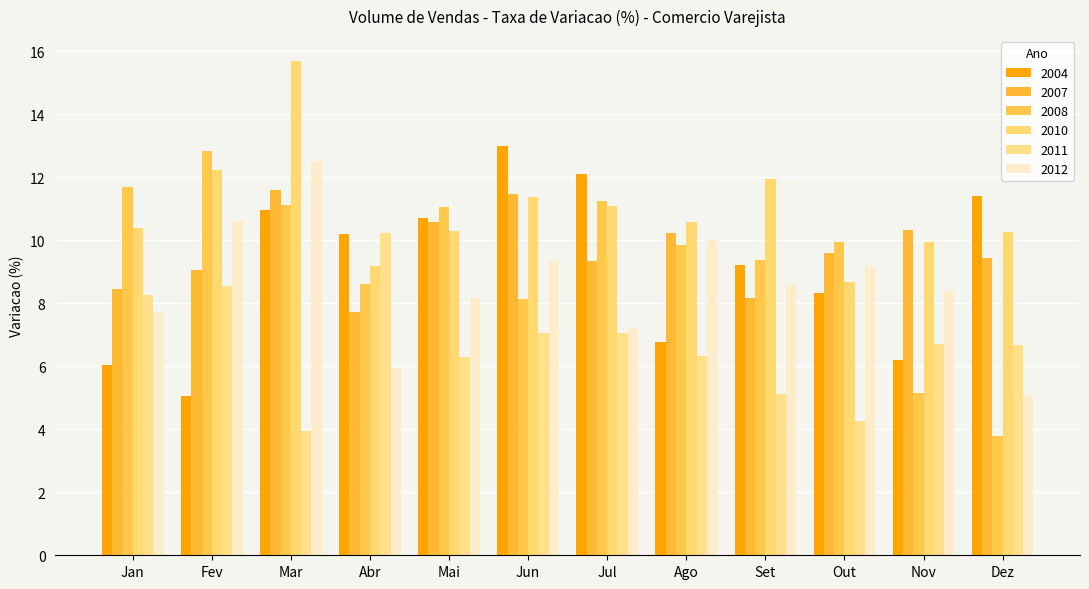

Reading left to right, what are all the values shown in this chart?

2004: 6.1	5.1	11.0	10.2	10.7	13.0	12.1	6.8	9.2	8.3	6.2	11.4
2007: 8.5	9.0	11.6	7.7	10.6	11.5	9.3	10.2	8.2	9.6	10.3	9.4
2008: 11.7	12.8	11.1	8.6	11.1	8.1	11.2	9.8	9.4	10.0	5.1	3.8
2010: 10.4	12.2	15.7	9.2	10.3	11.4	11.1	10.6	11.9	8.7	9.9	10.3
2011: 8.3	8.5	3.9	10.2	6.3	7.1	7.1	6.3	5.1	4.3	6.7	6.7
2012: 7.7	10.6	12.5	5.9	8.2	9.3	7.2	10.0	8.6	9.2	8.4	5.1